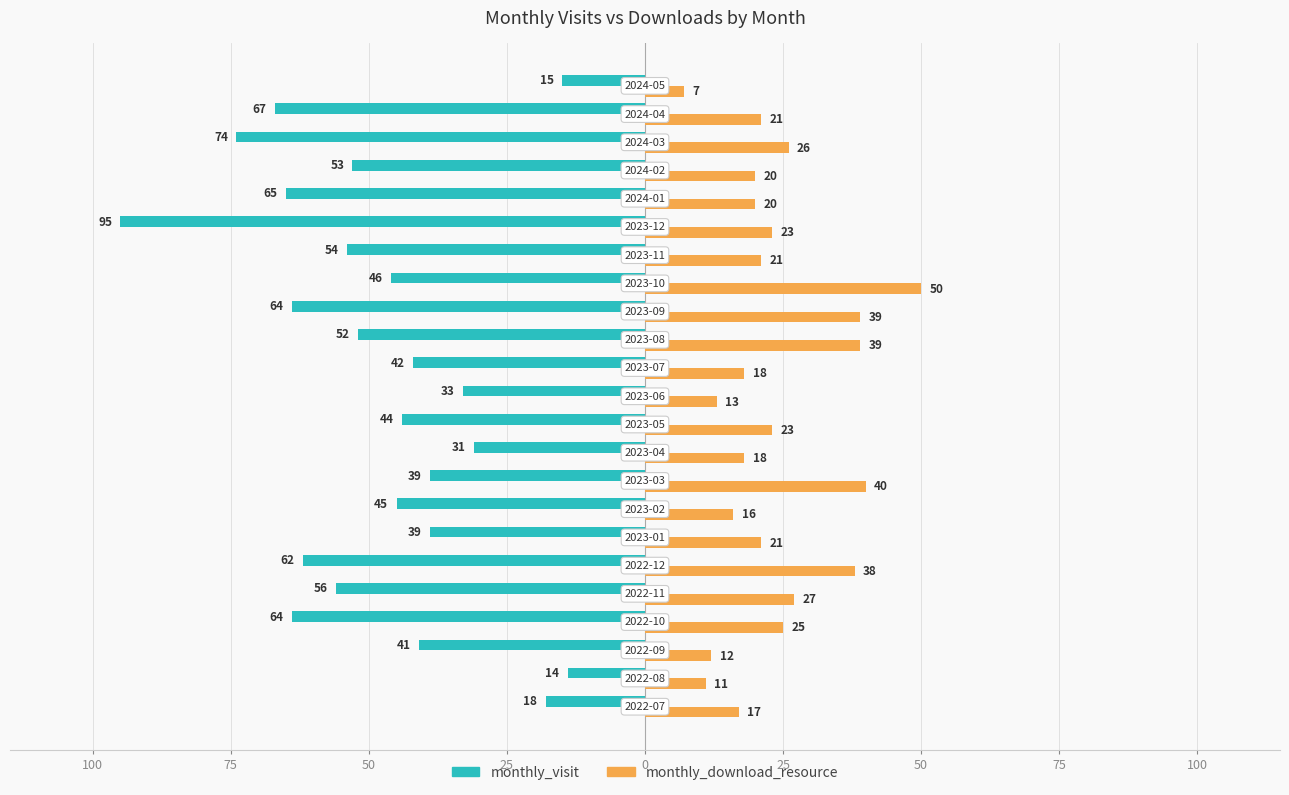

What are all the series names shown in the legend?

monthly_visit, monthly_download_resource